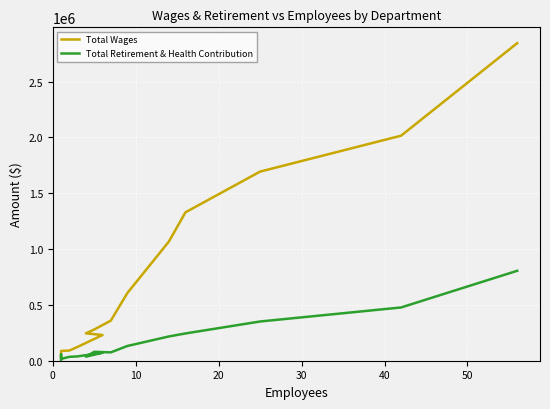

True or false: Total Retirement & Health Contribution and Total Wages cross at least once.

False